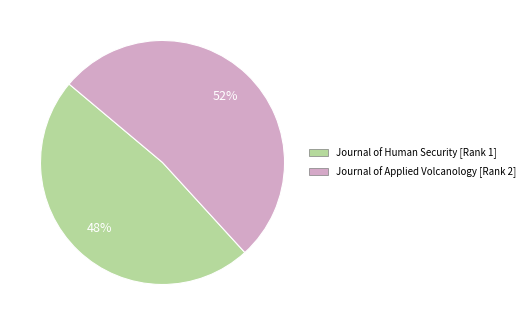

Which slice represents more than half of the pie?

Journal of Applied Volcanology